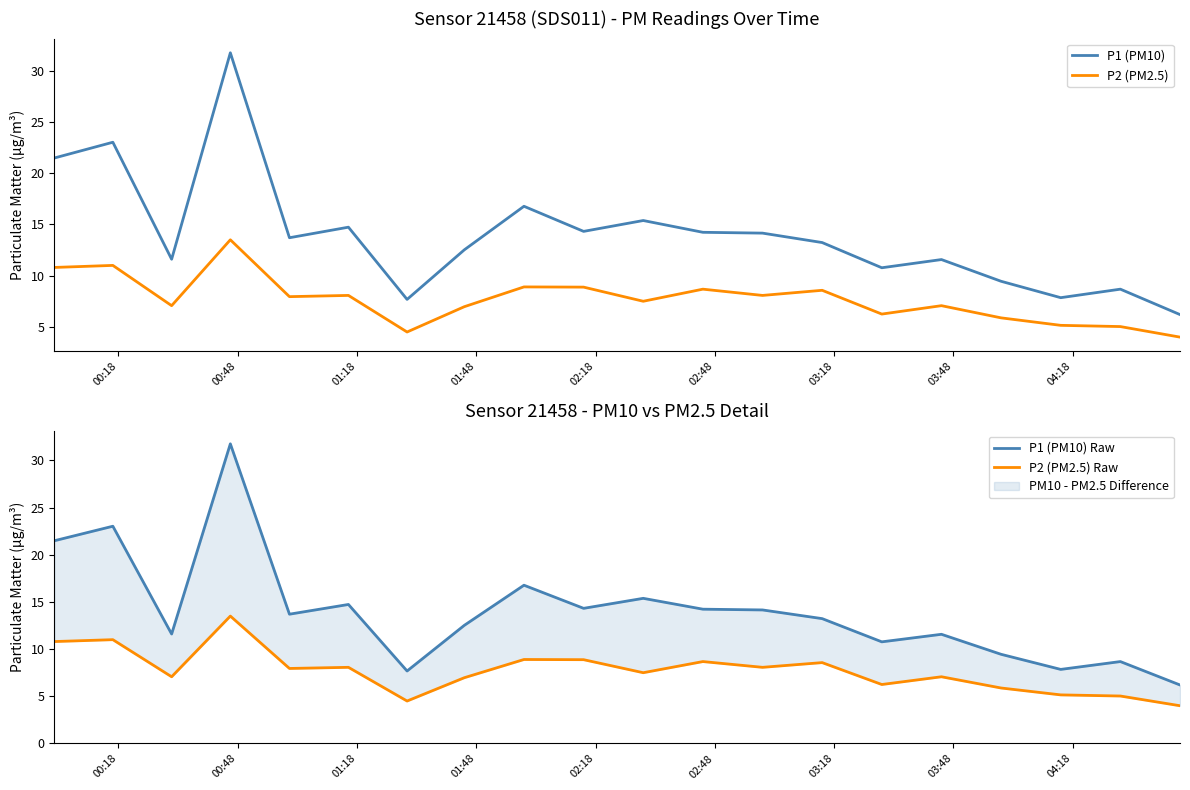

True or false: P2 (PM2.5) and P1 (PM10) intersect in this chart.

False